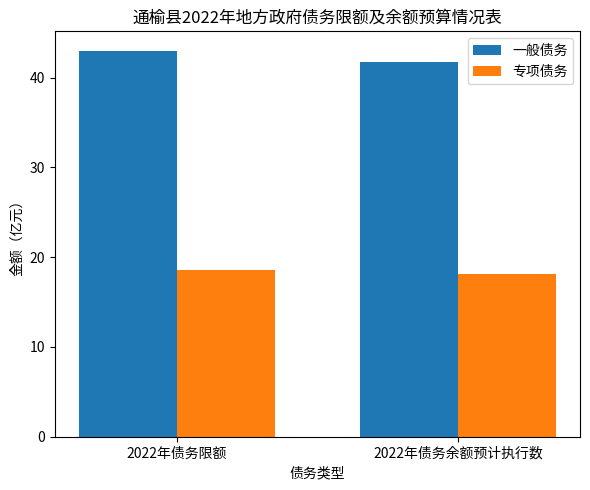

Which category has the highest value in the 专项债务 series?

2022年债务限额